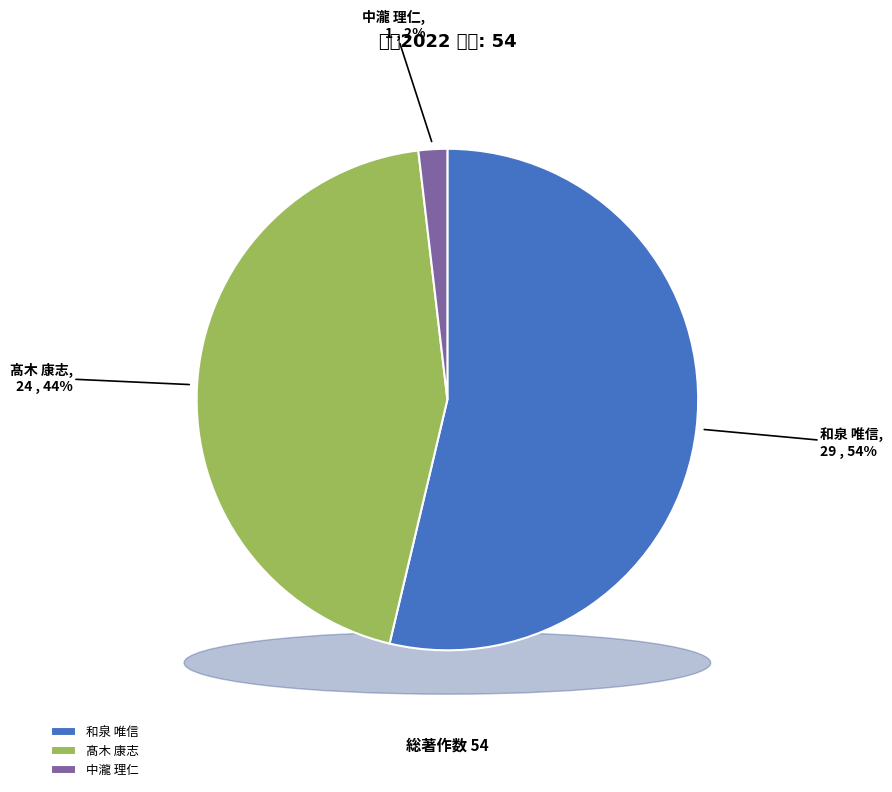

What percentage is the 髙木 康志 slice, to the nearest percent?

44%